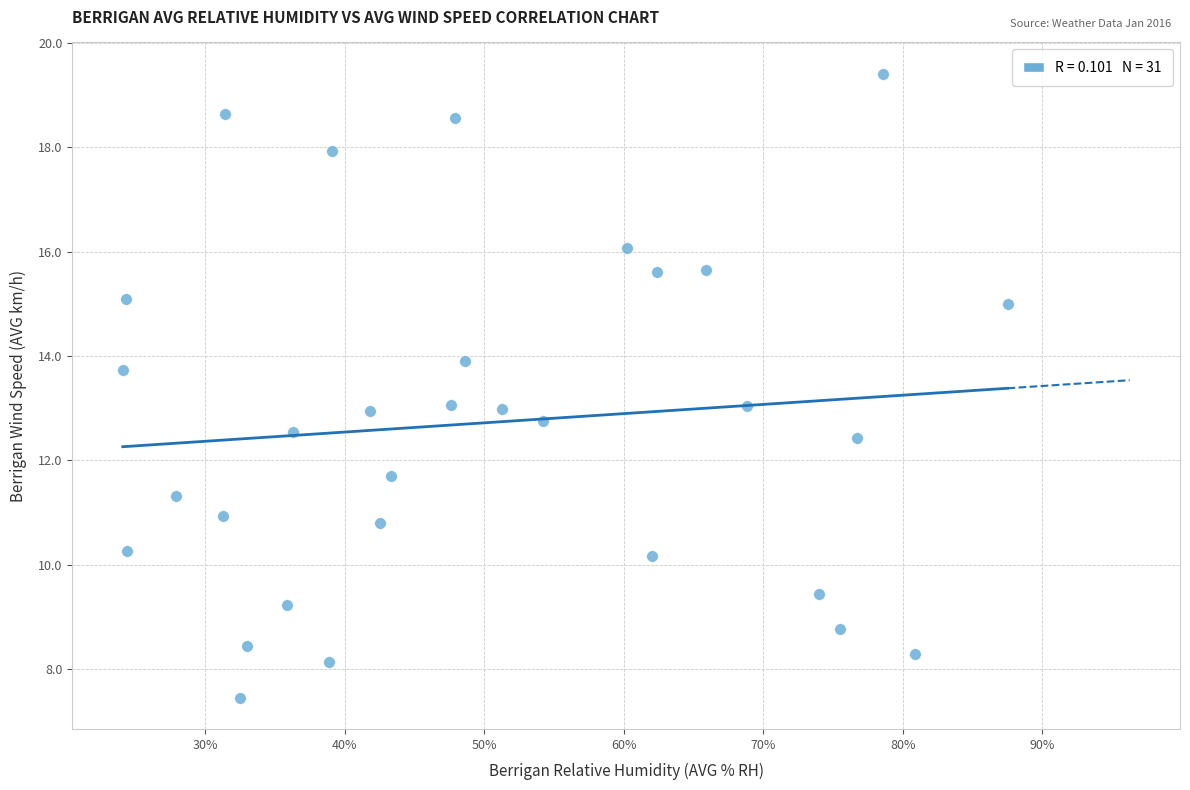

What is the range of X values (max minus min)?

63.4